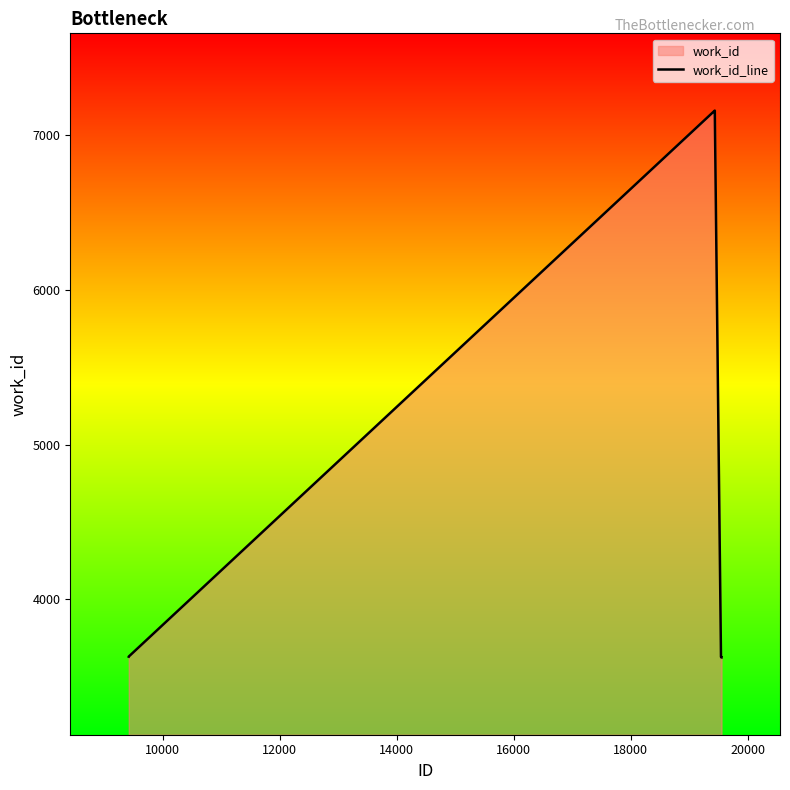

What is the maximum value shown in the chart?

7161